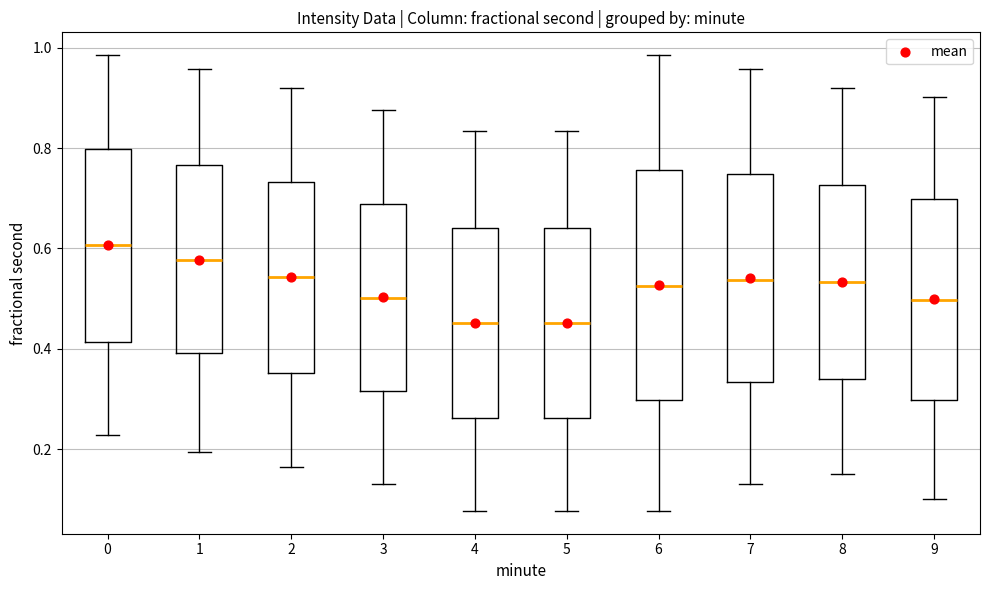

Reading left to right, transcribe this box plot: for each box, give where its median line is, the range the box spans, and where its two whiskers end, as read against the y-axis. The values are not printed on the chart, so give them approximately, as read against the axis.

0: median 0.60, box 0.42 to 0.80, whiskers 0.22 to 0.98
1: median 0.58, box 0.40 to 0.76, whiskers 0.20 to 0.96
2: median 0.54, box 0.36 to 0.74, whiskers 0.16 to 0.92
3: median 0.50, box 0.32 to 0.68, whiskers 0.14 to 0.88
4: median 0.46, box 0.26 to 0.64, whiskers 0.08 to 0.84
5: median 0.46, box 0.26 to 0.64, whiskers 0.08 to 0.84
6: median 0.52, box 0.30 to 0.76, whiskers 0.08 to 0.98
7: median 0.54, box 0.34 to 0.74, whiskers 0.14 to 0.96
8: median 0.54, box 0.34 to 0.72, whiskers 0.14 to 0.92
9: median 0.50, box 0.30 to 0.70, whiskers 0.10 to 0.90